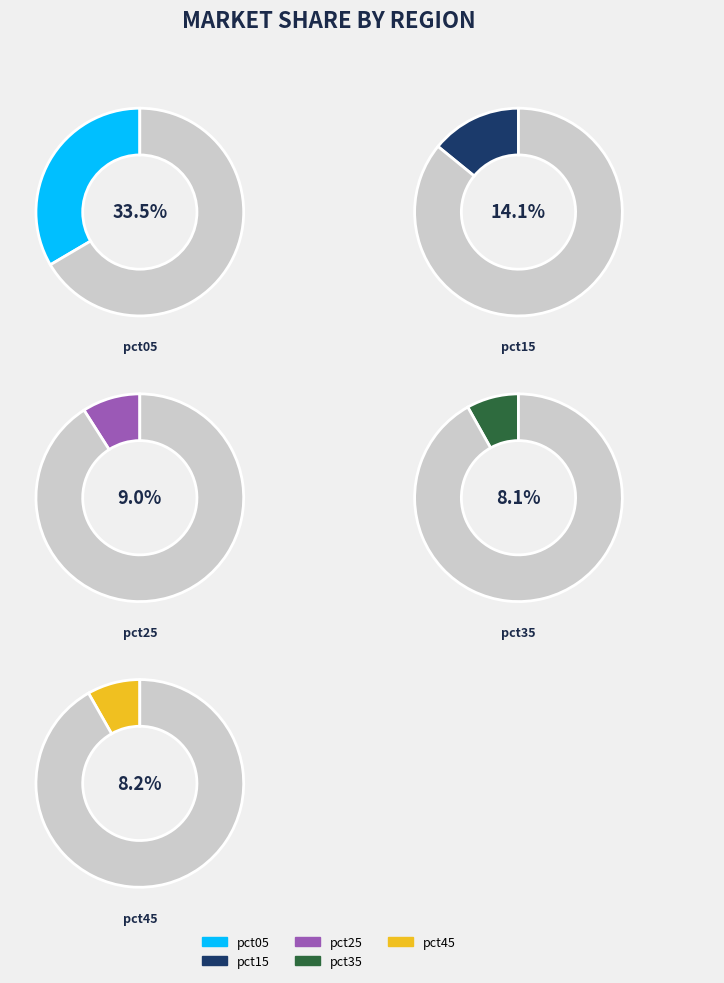

True or false: pct05 accounts for 21% of the total.

False